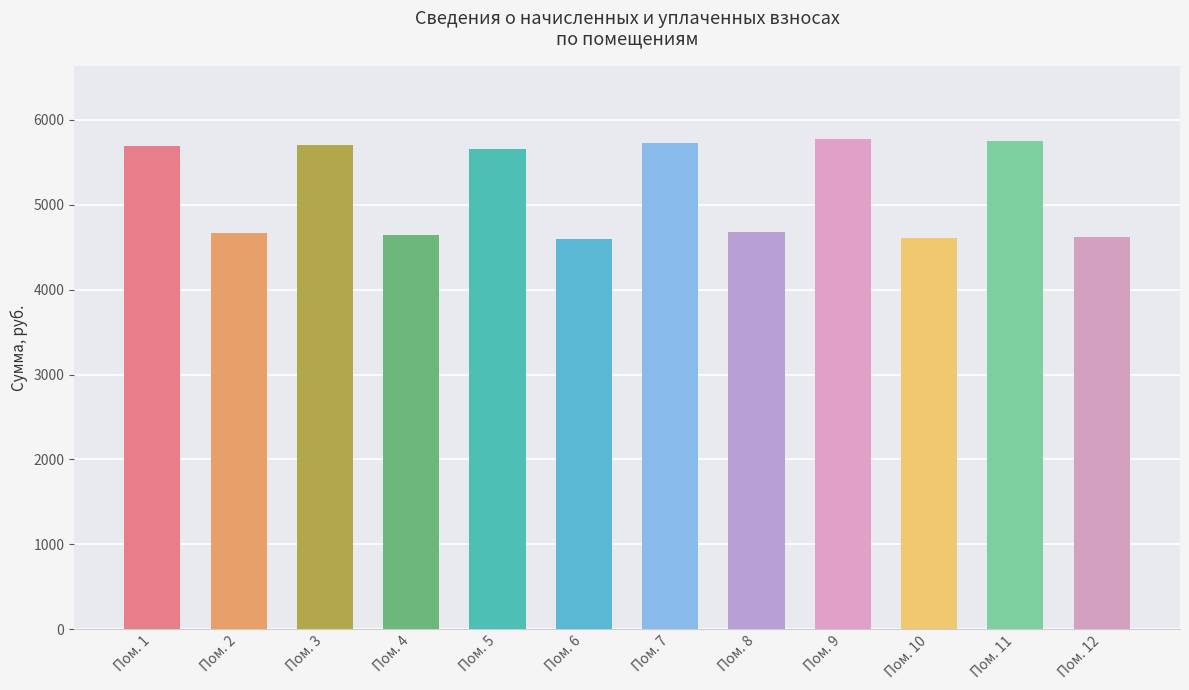

How many bars are there in total?

12